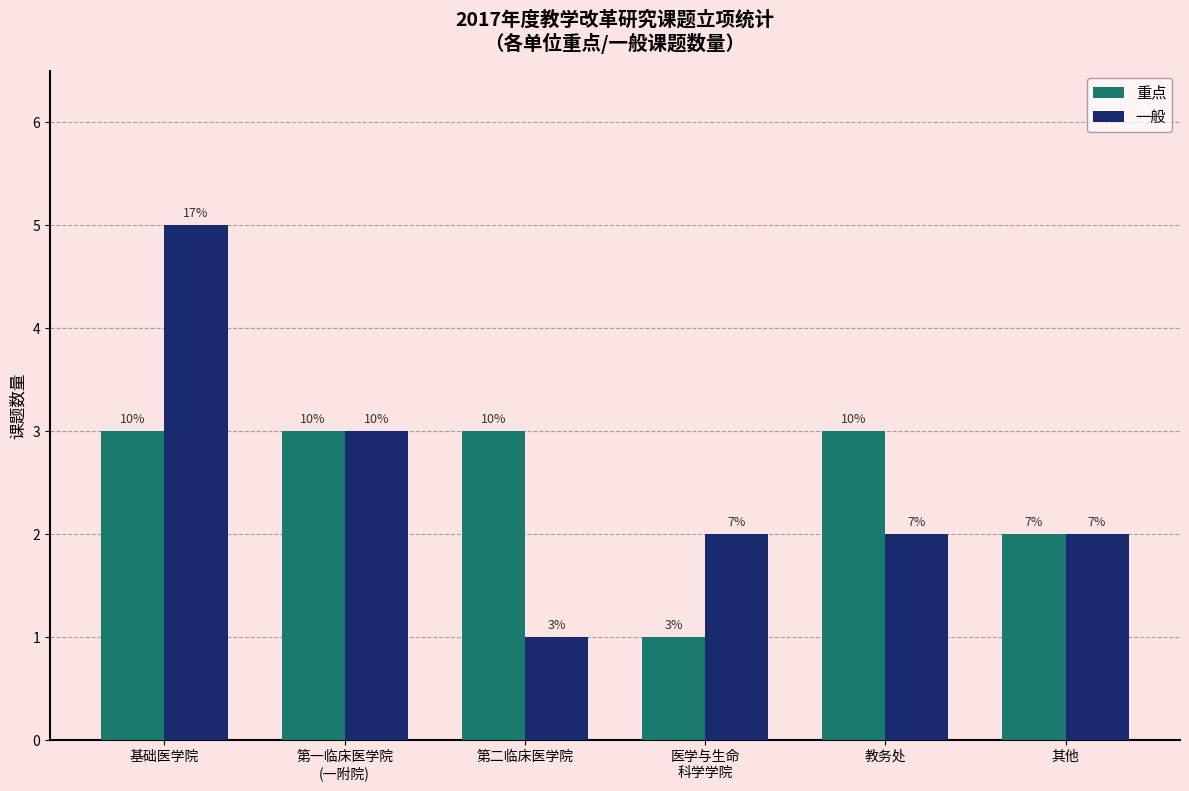

How many 一般 values are between 2 and 3?

4